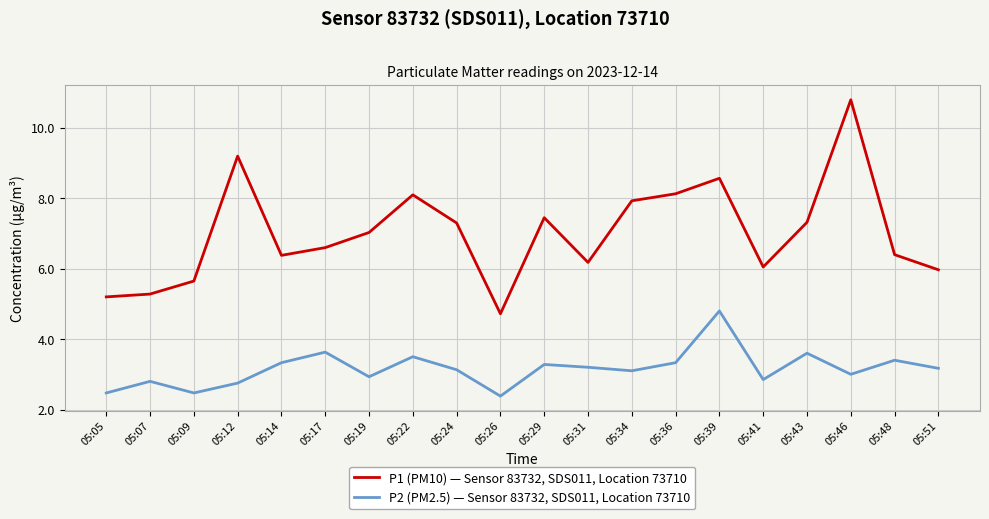

Which series has the largest total across all categories?

P1 (PM10) — Sensor 83732, SDS011, Location 73710